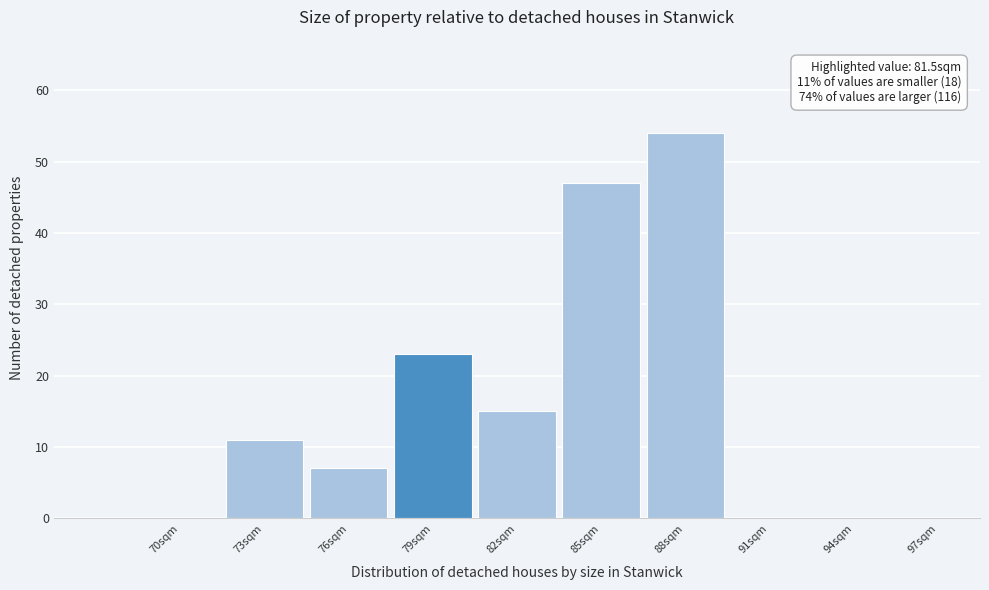

Reading left to right, extract all data points from this chart.

70sqm=0	73sqm=11	76sqm=7	79sqm=23	82sqm=15	85sqm=47	88sqm=54	91sqm=0	94sqm=0	97sqm=0